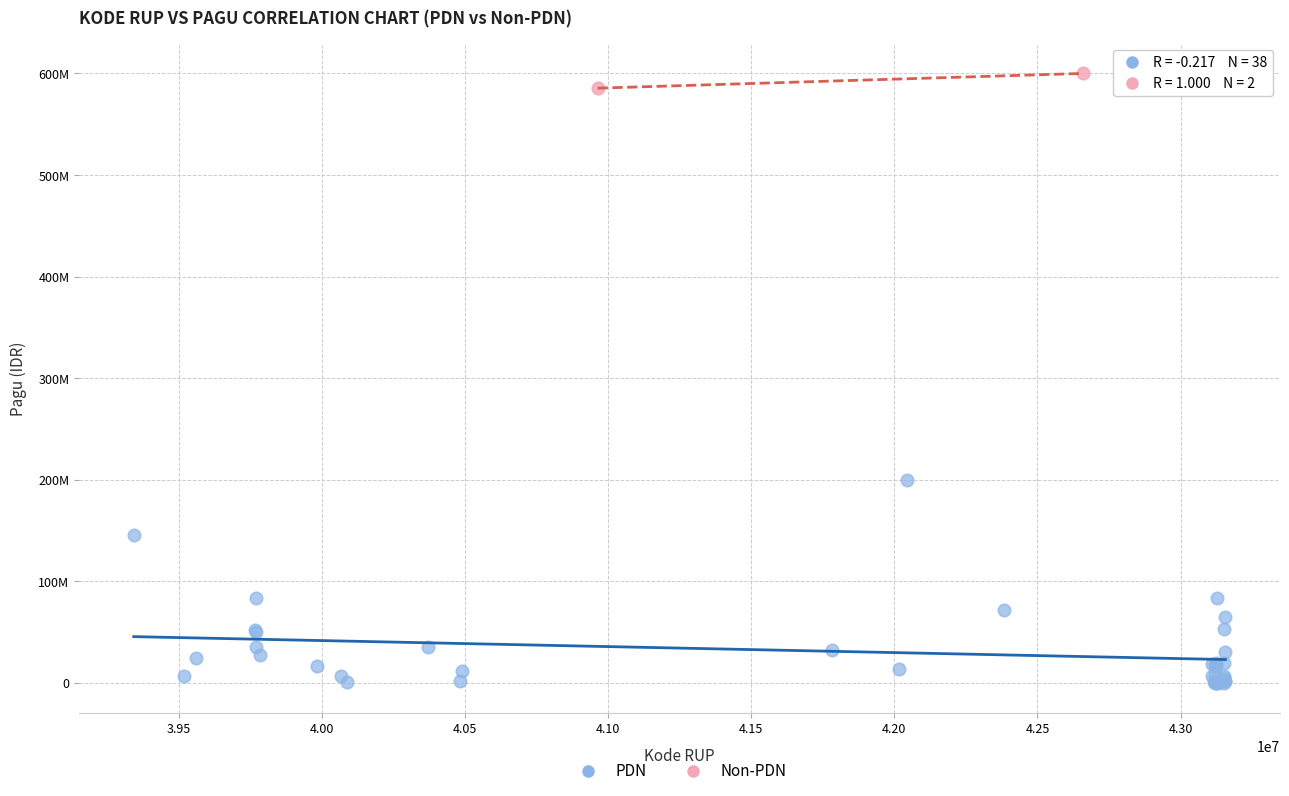

What are all the series names shown in the legend?

PDN, Non-PDN